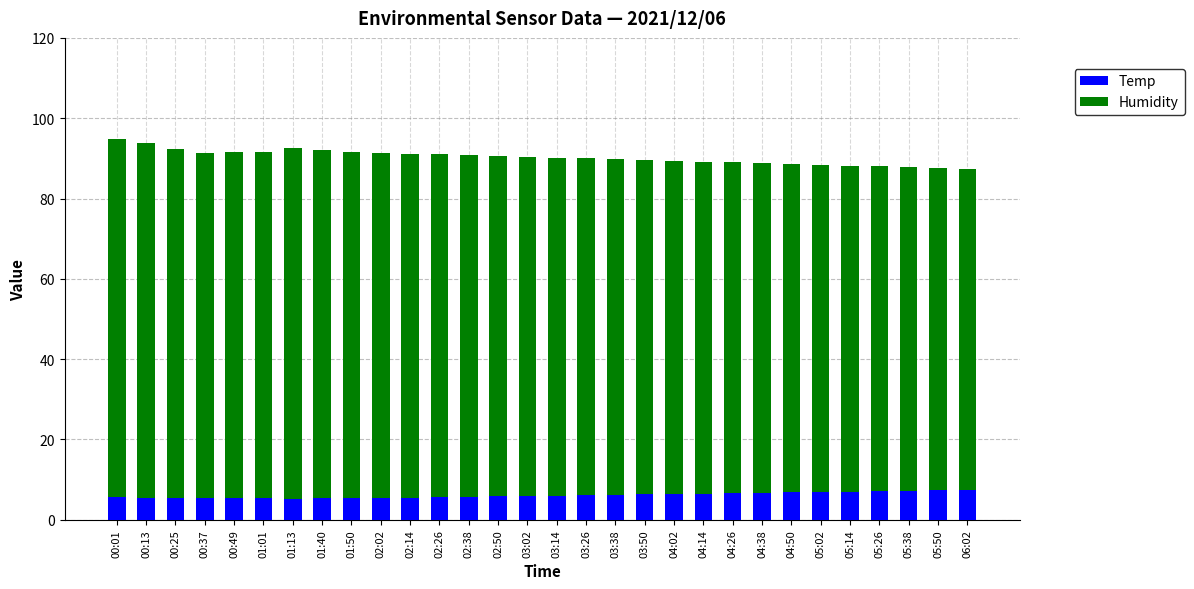

What is the sum of the Temp values at 04:26 and 04:50?

13.4